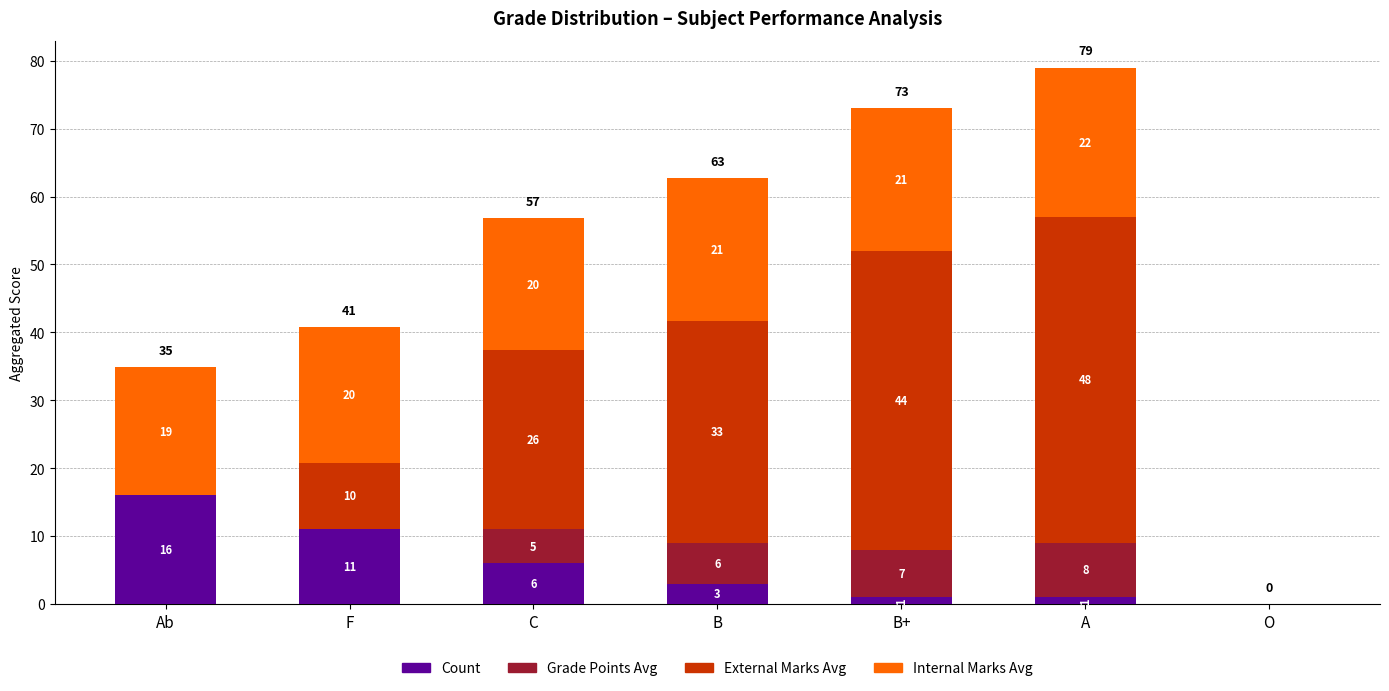

What is the maximum value for Count?

16.0